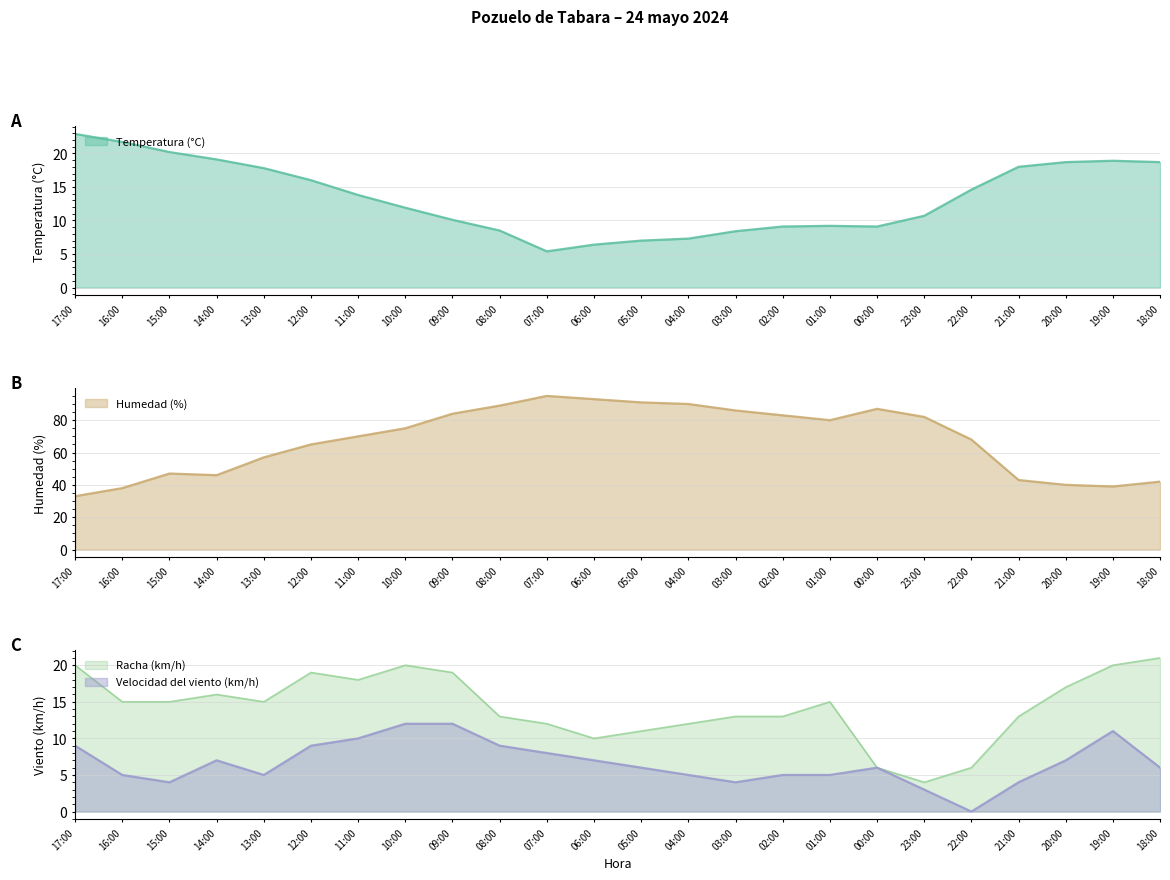

Which series changed the most between 05:00 and 23:00?

Humedad (%)